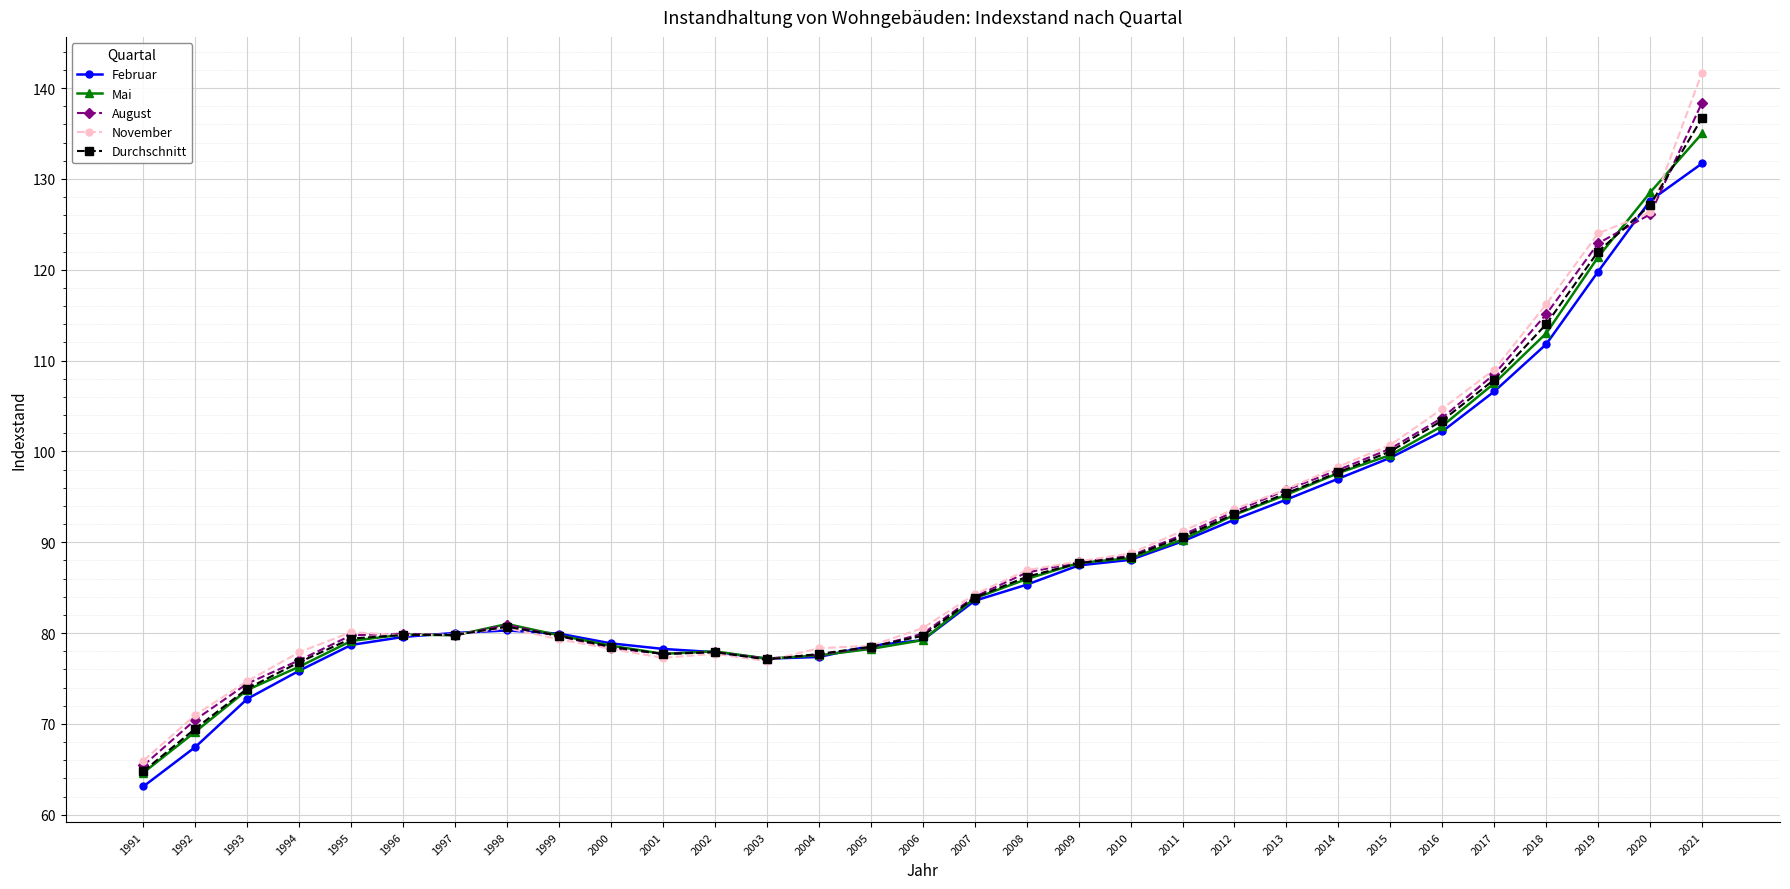

What is the value of the August point at the 28th from the left?

115.1